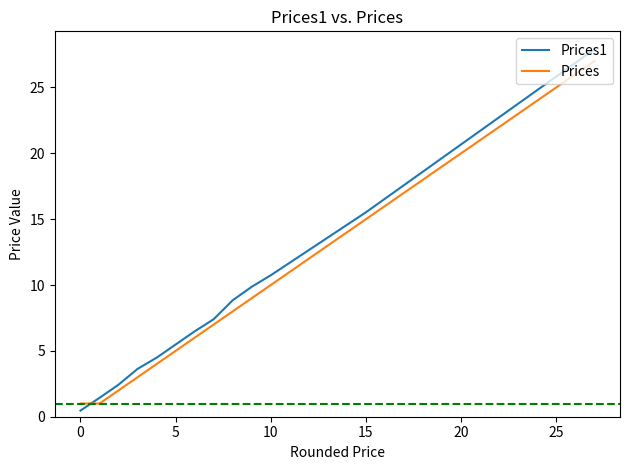

What is the lowest value of the Prices1 series?

0.5